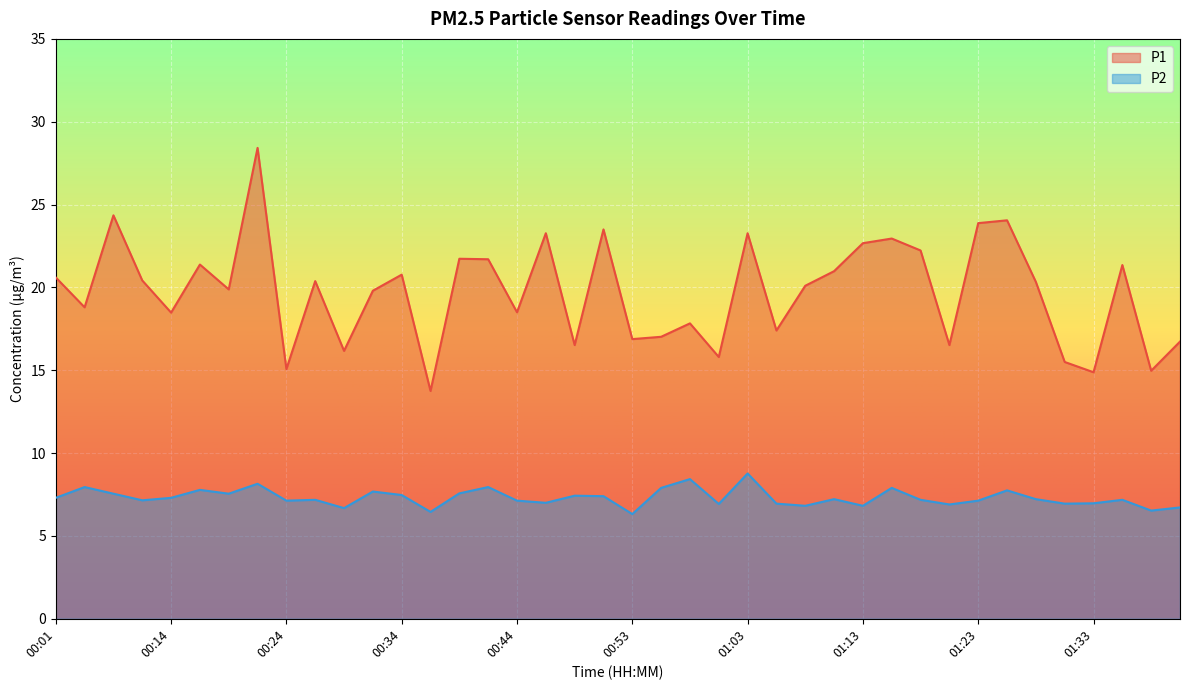

What is the sum of all P2 values?

292.4